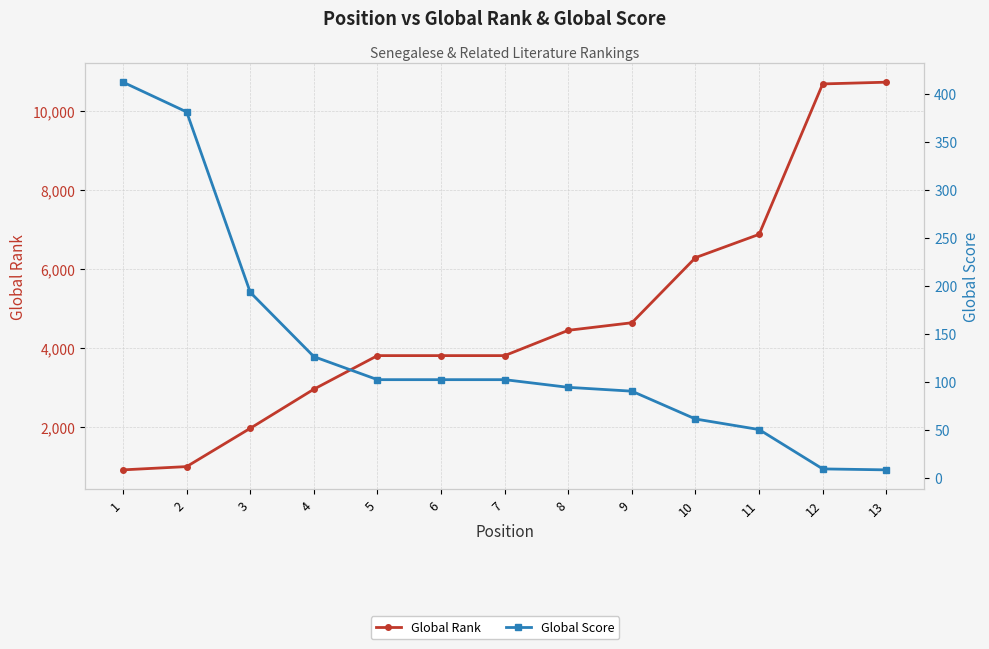

True or false: Global Rank and Global Score intersect in this chart.

False